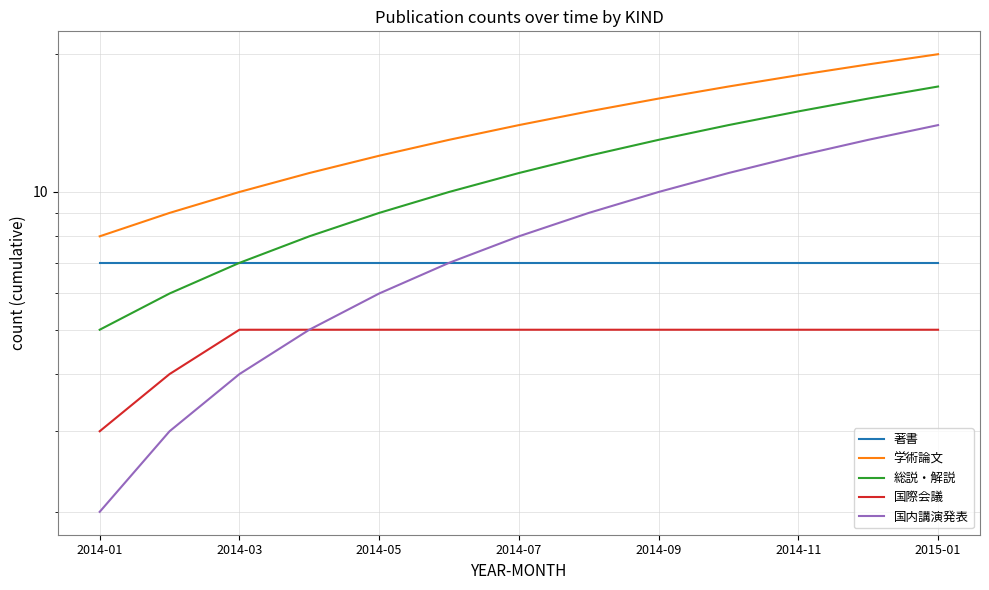

What is the maximum value for 総説・解説?

17